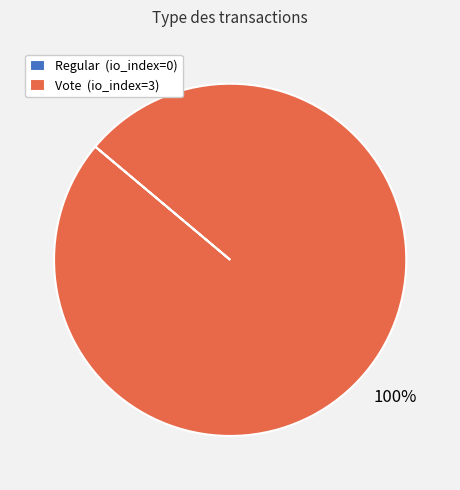

Is Vote (io_index=3) the majority of the pie?

Yes